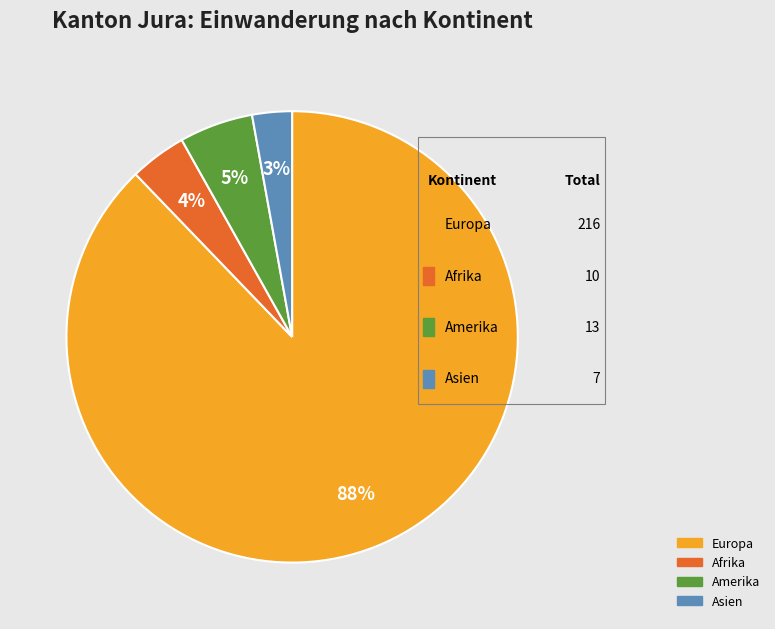

To the nearest percent, what is the difference between the largest and smallest slice percentages?

85%